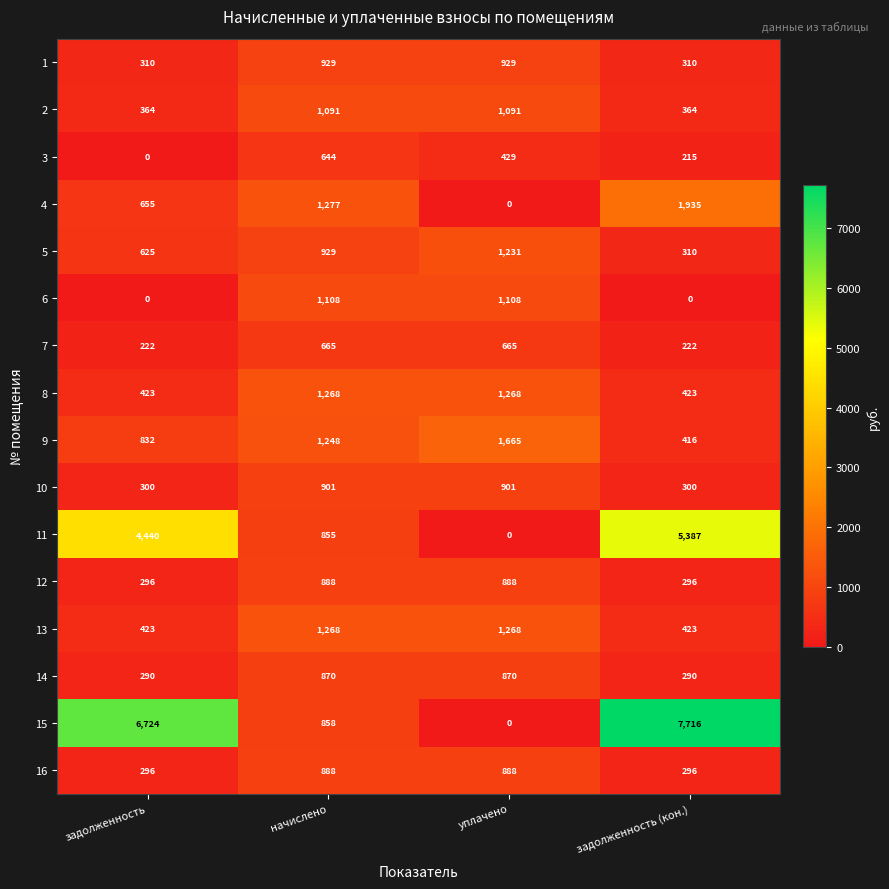

What is the difference between the maximum and second lowest values in the 5 series?

606